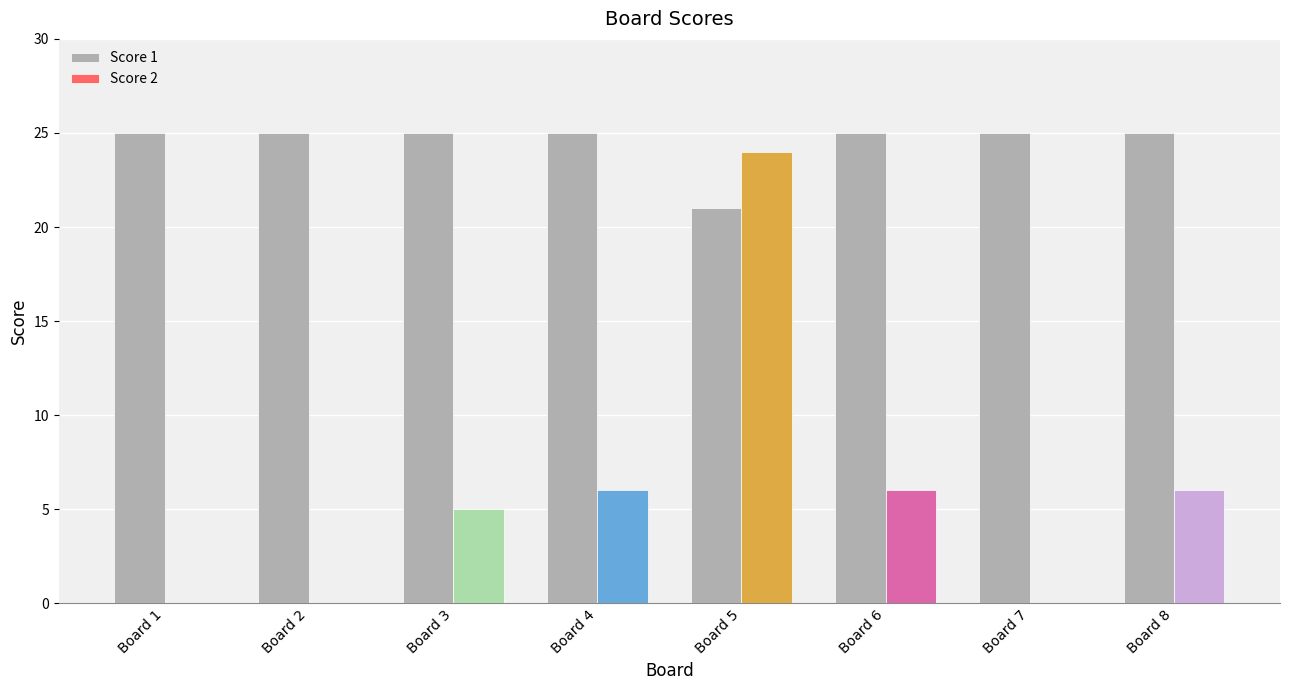

What is the average value of the Score 2 series?

6